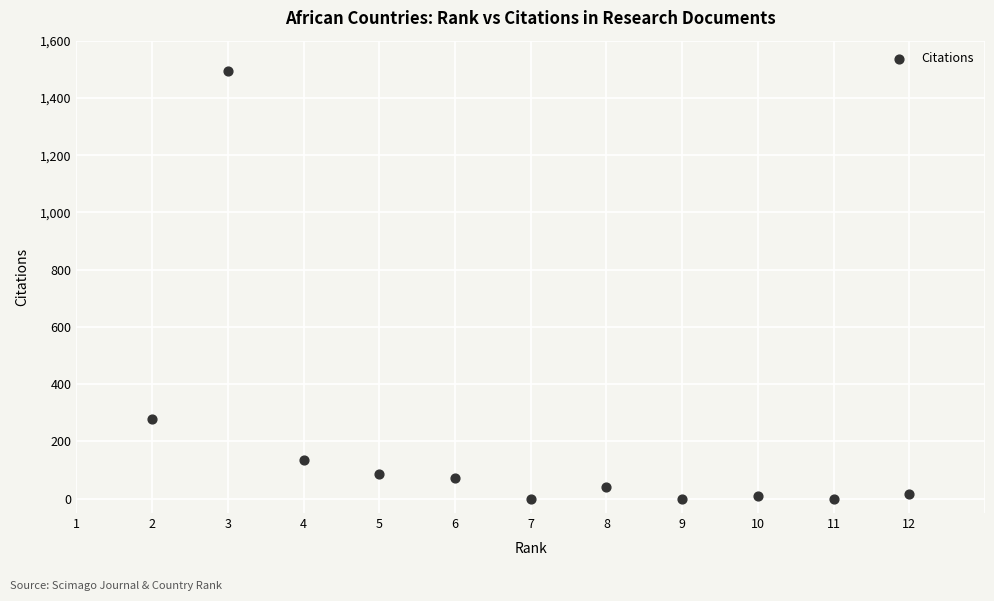

What Y value in the scatter plot is closest to 747?

277